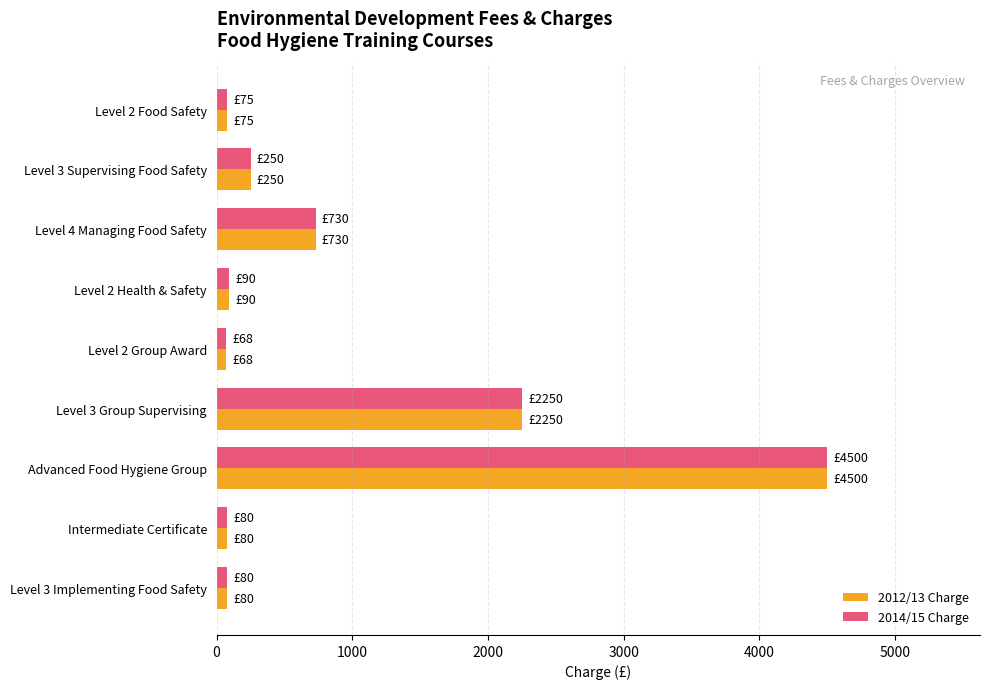

Is the value of 2012/13 Charge at Advanced Food Hygiene Group greater than the value of 2014/15 Charge at Level 3 Group Supervising?

Yes